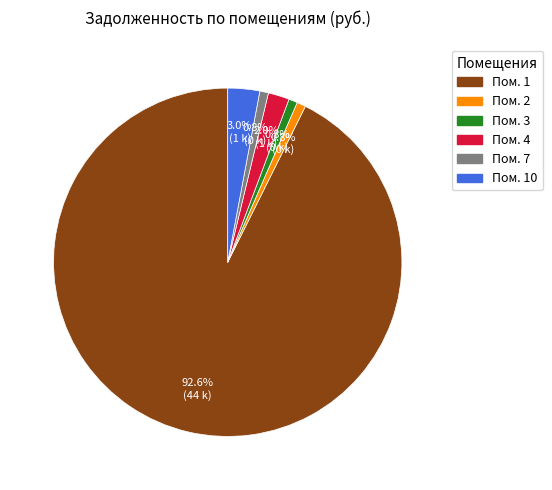

Is there a majority slice in this chart?

Yes